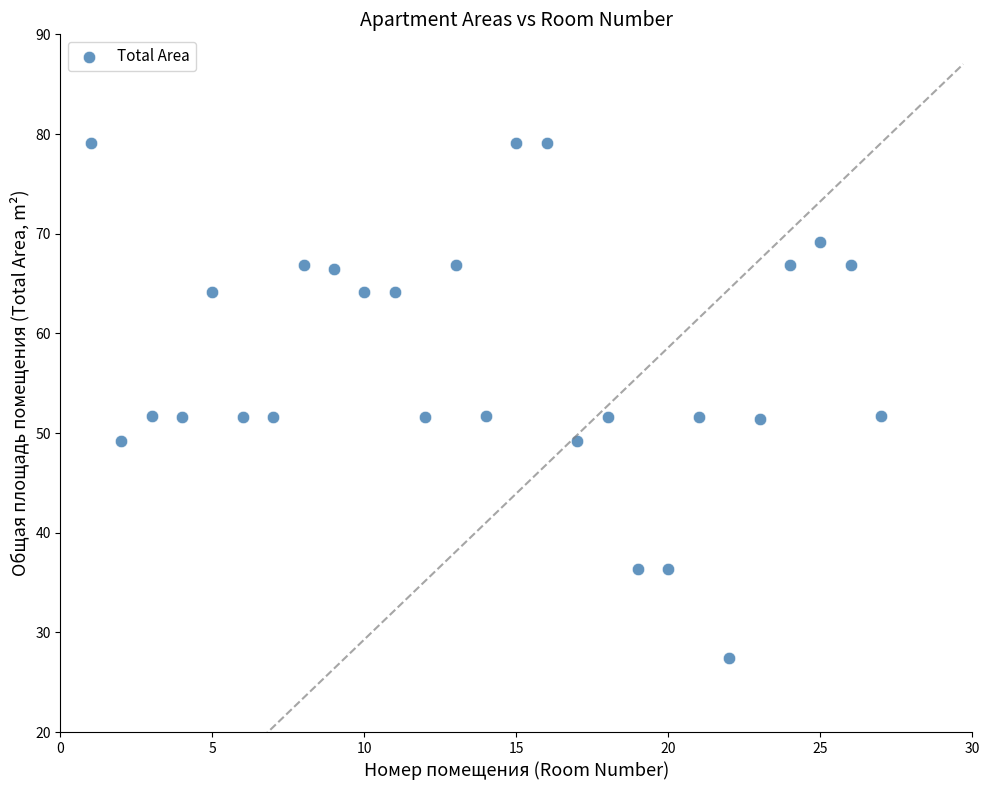

What is the range of Y values (max minus min)?

51.7